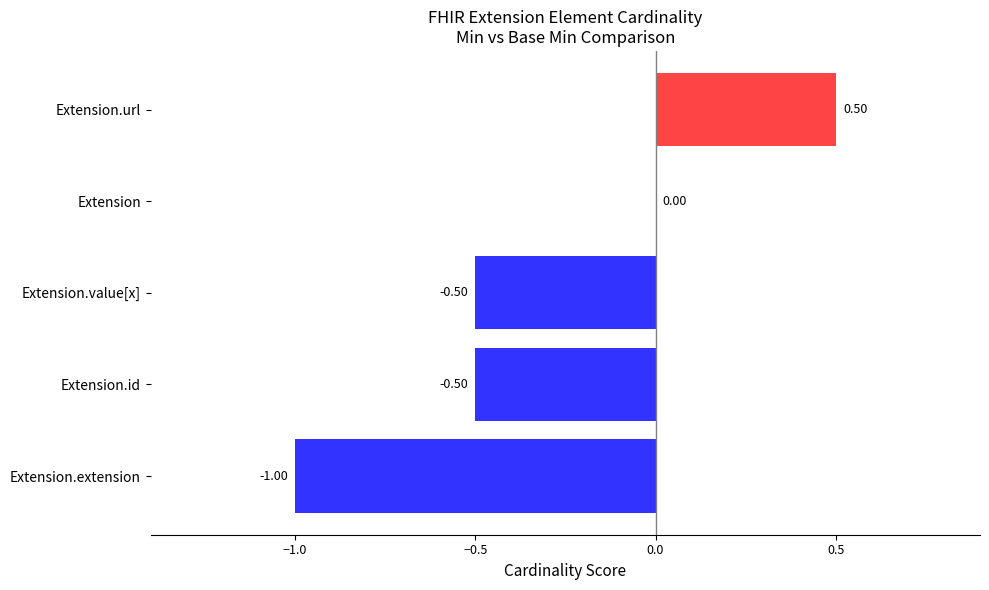

How many distinct data groups are displayed?

1